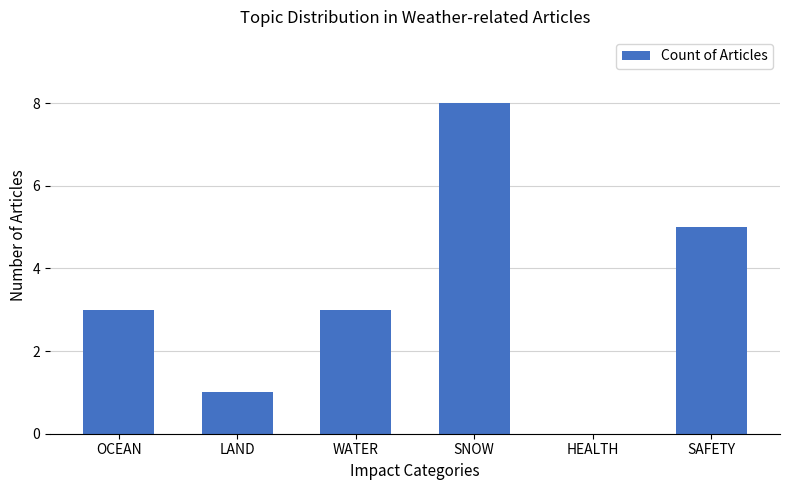

How many distinct data groups are displayed?

1